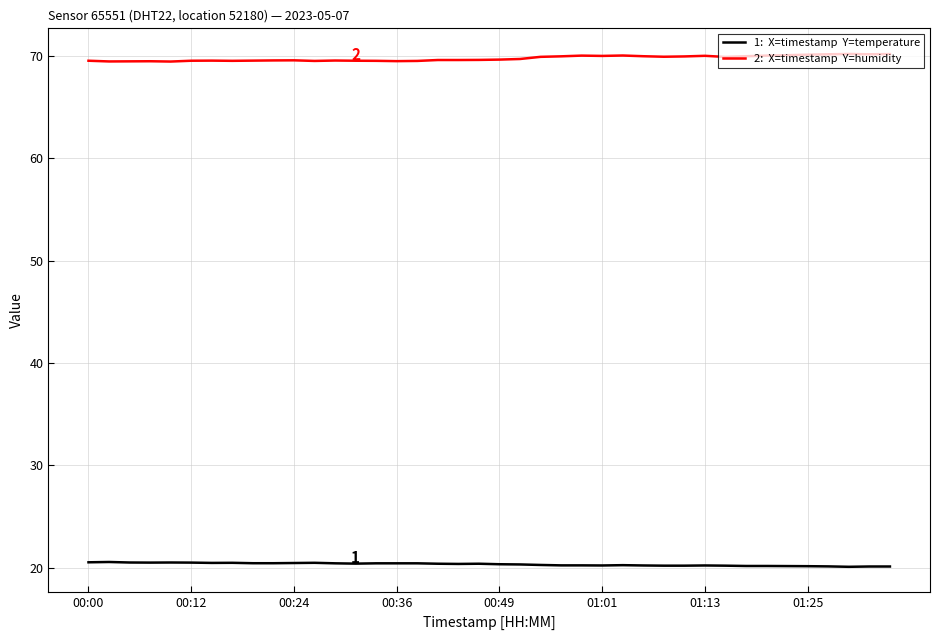

What is the greatest value displayed?

70.2